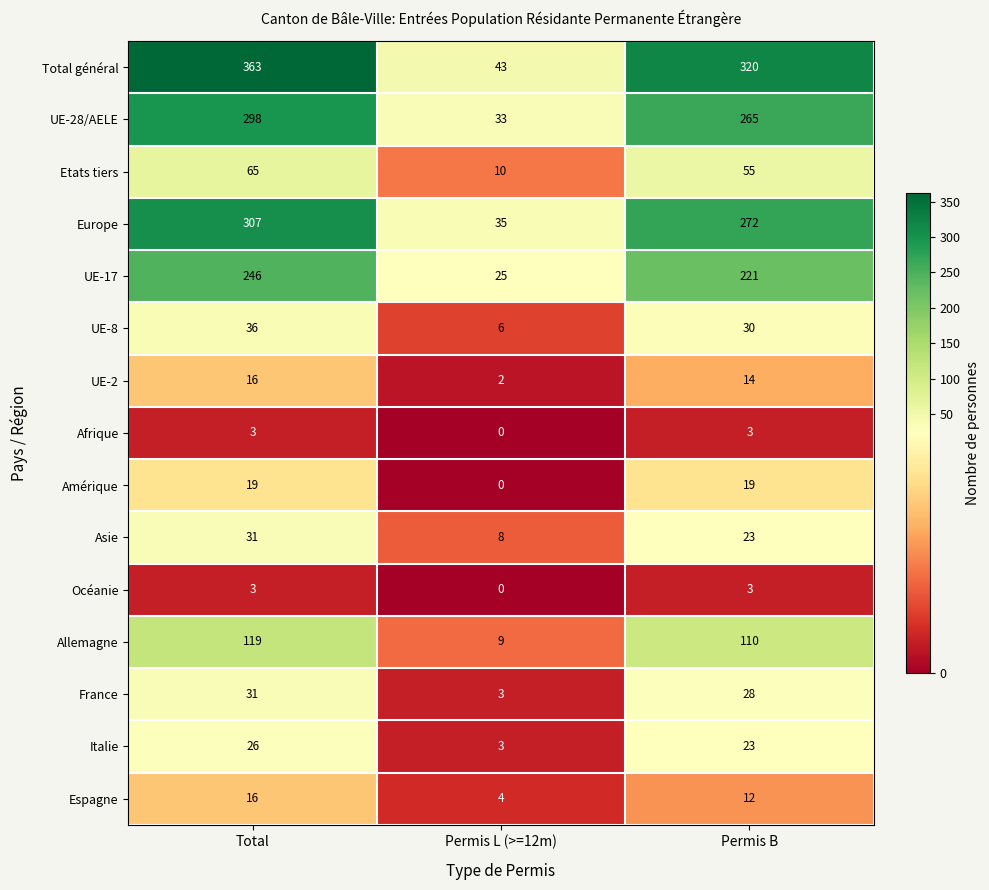

What is the average value of the Total général series?

242